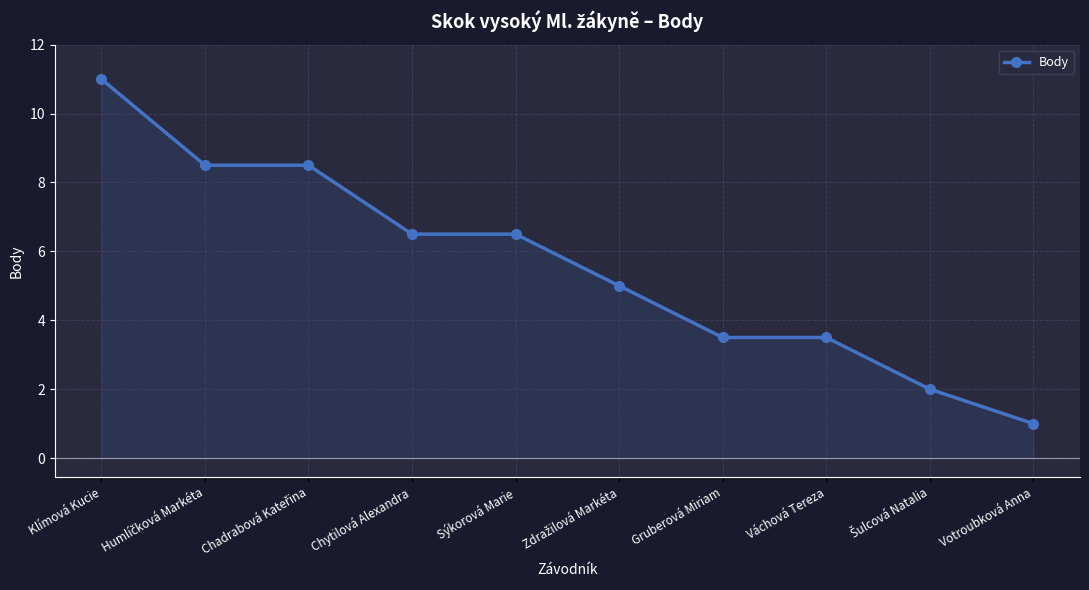

Between Chytilová Alexandra and Klímová Kucie, which is larger?

Klímová Kucie